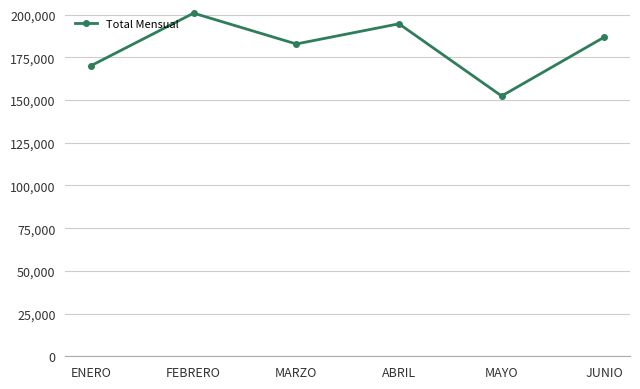

Reading left to right, what are all the values shown in this chart?

170059.8	200871.0	182825.9	194645.3	152379.4	186856.3